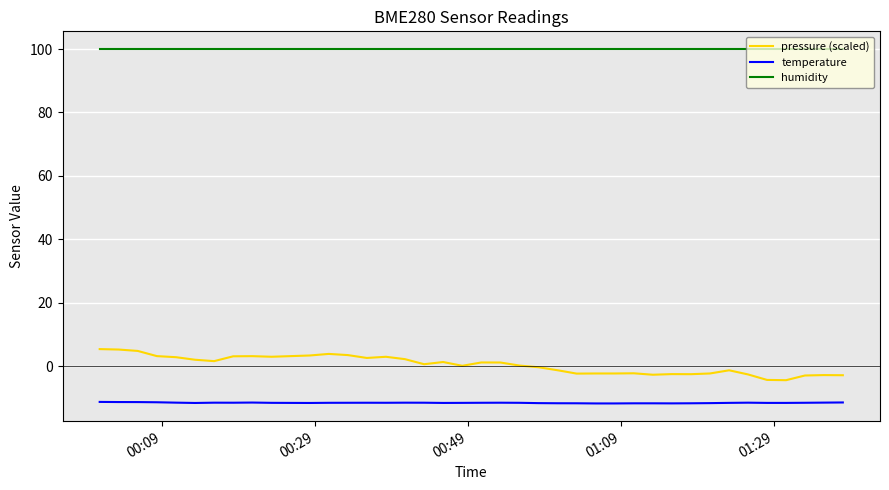

Which series has the largest total across all categories?

humidity